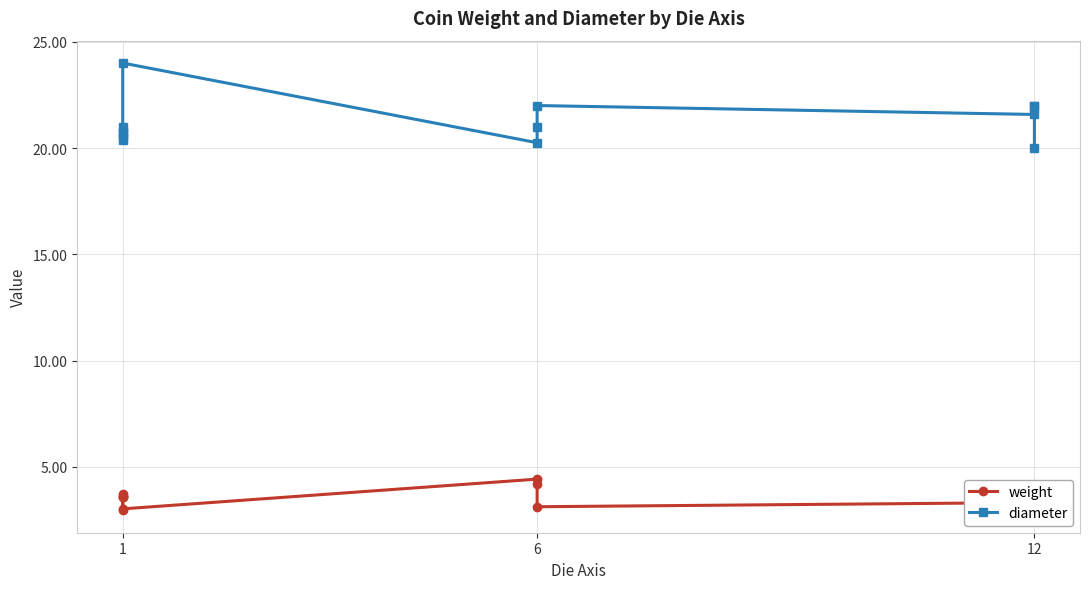

Which series has the largest total across all categories?

diameter